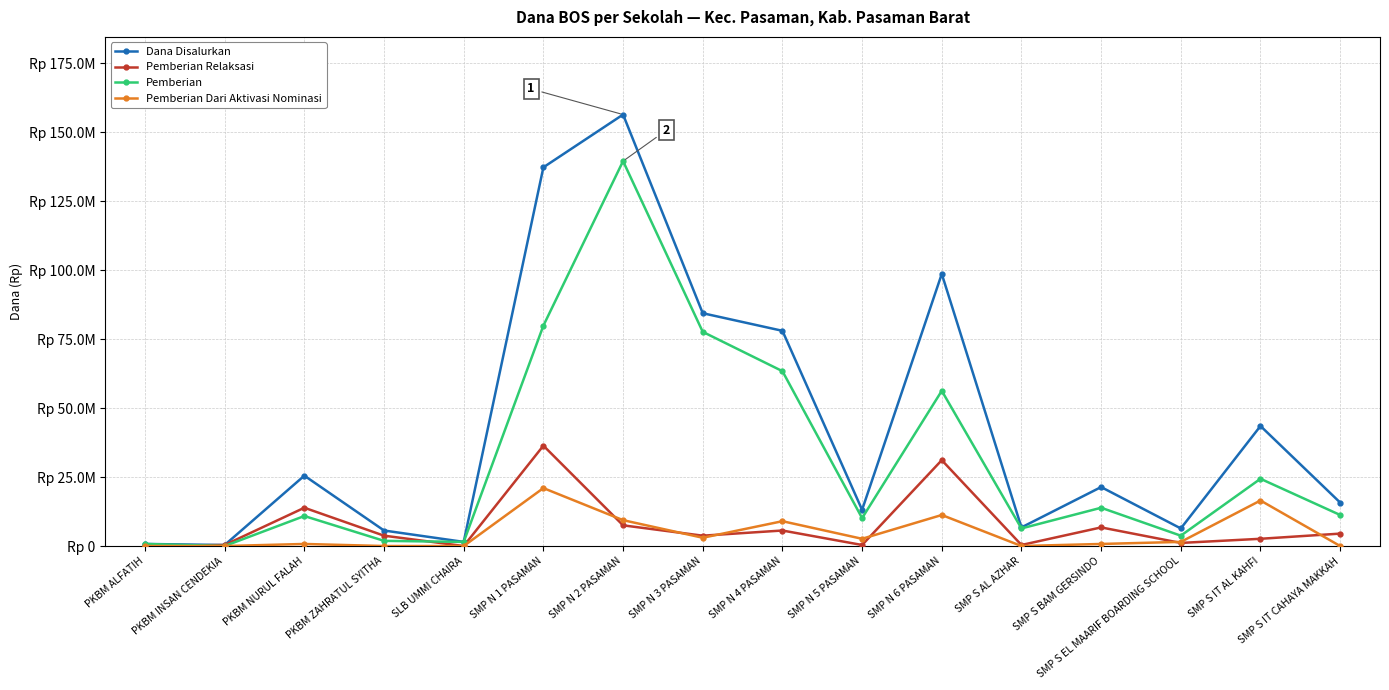

At how many categories does at least one series exceed 67307472?

5